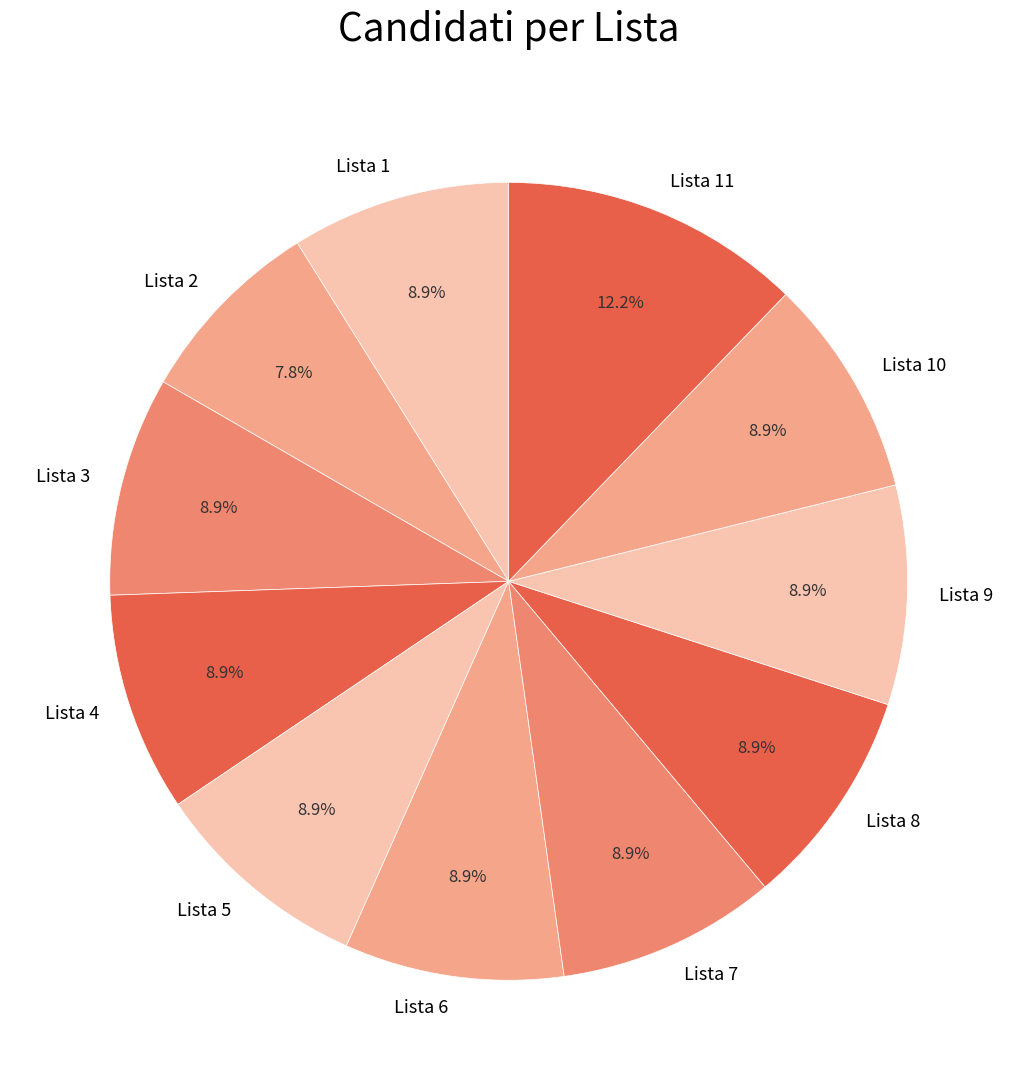

How much of the chart is everything except Lista 10?

91.1%